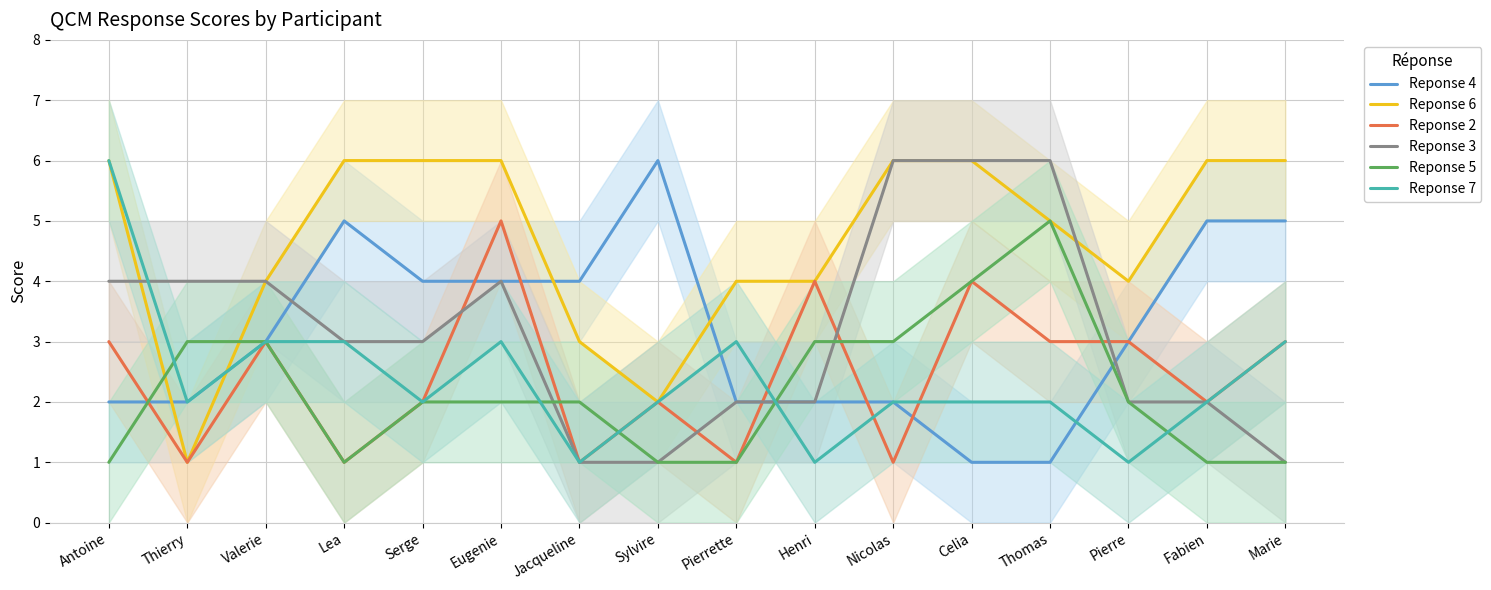

True or false: Reponse 6 has more than 2 points higher than both neighbors.

False